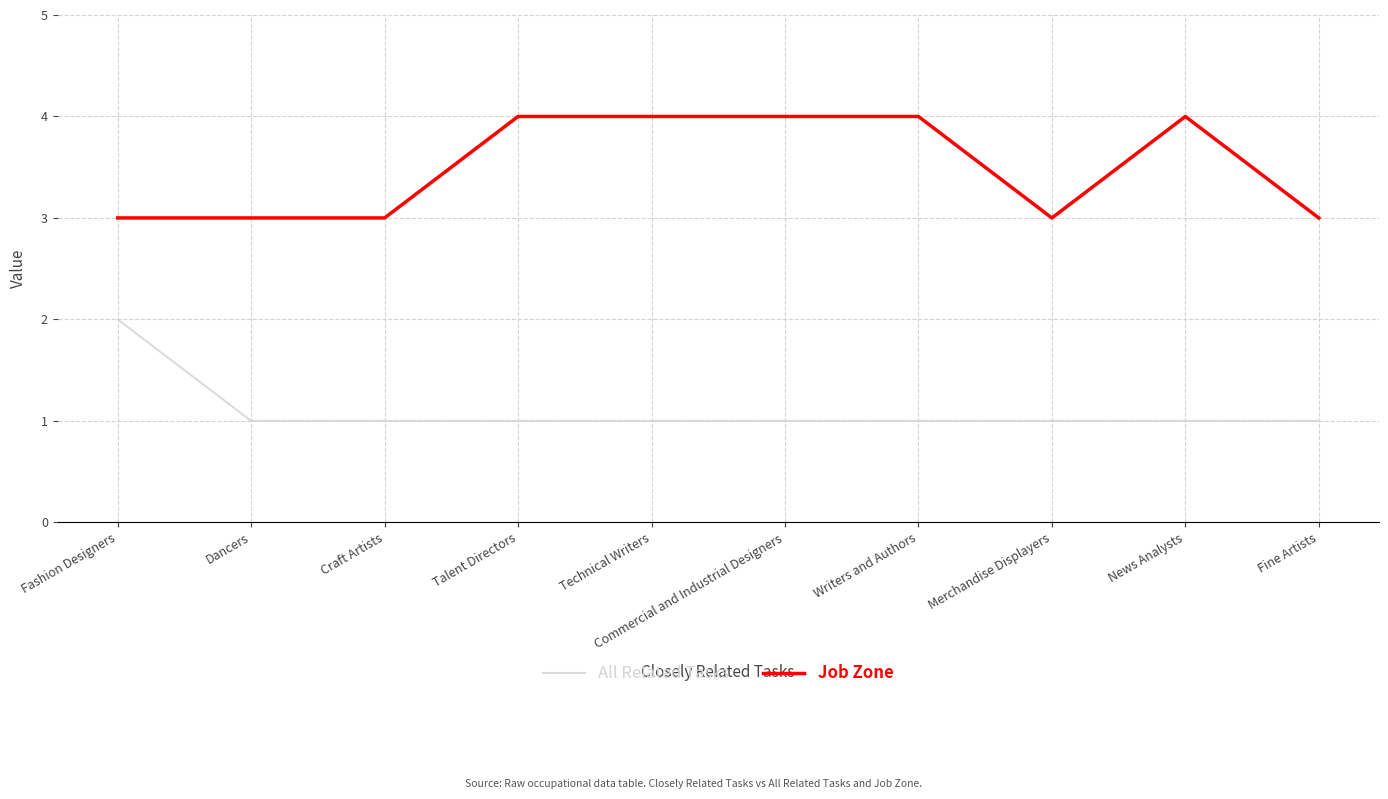

True or false: Job Zone and All Related Tasks intersect in this chart.

False